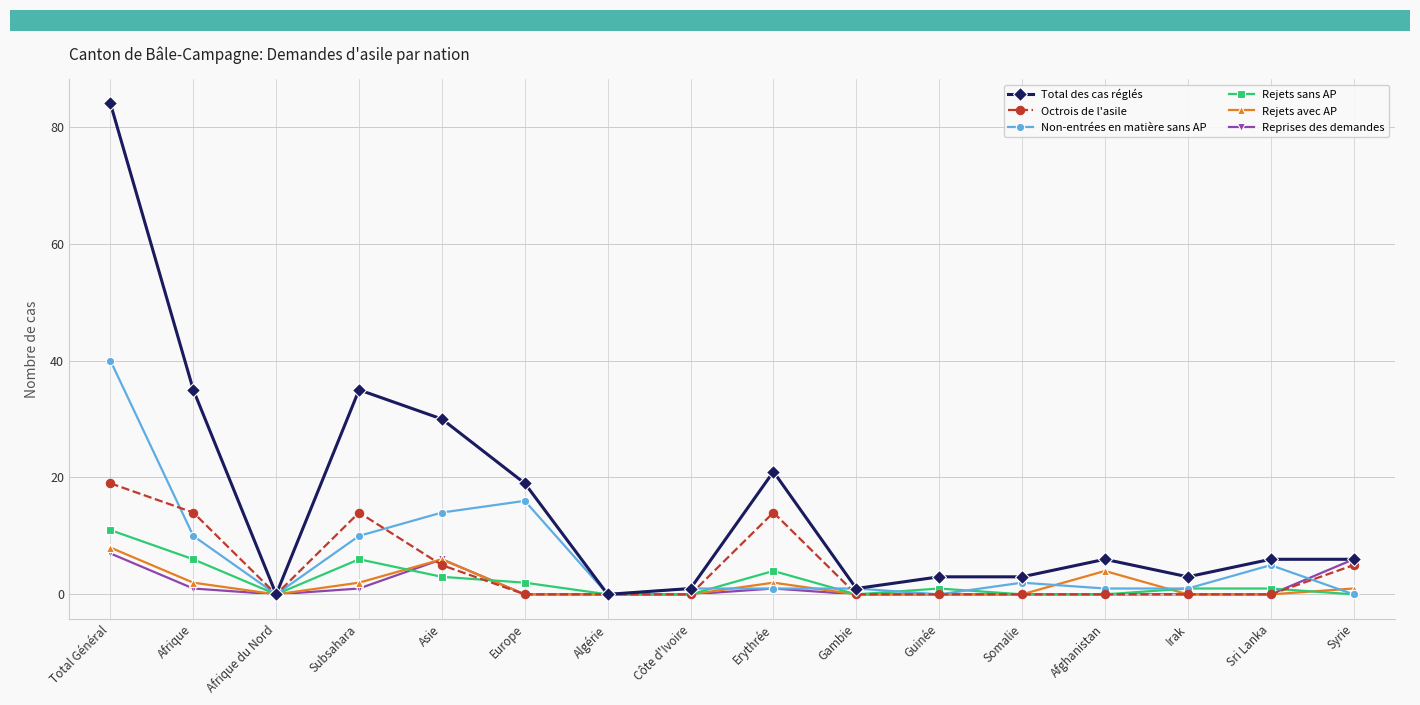

True or false: Rejets sans AP and Rejets avec AP intersect in this chart.

True